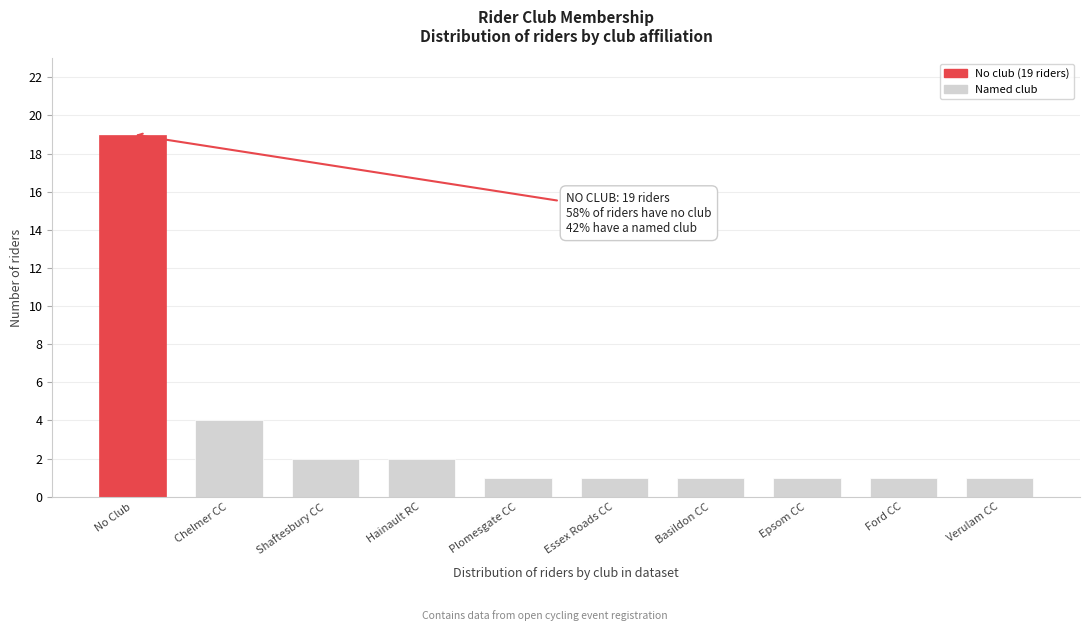

Reading right to left, what are all the values shown in this chart?

1	1	1	1	1	1	2	2	4	19